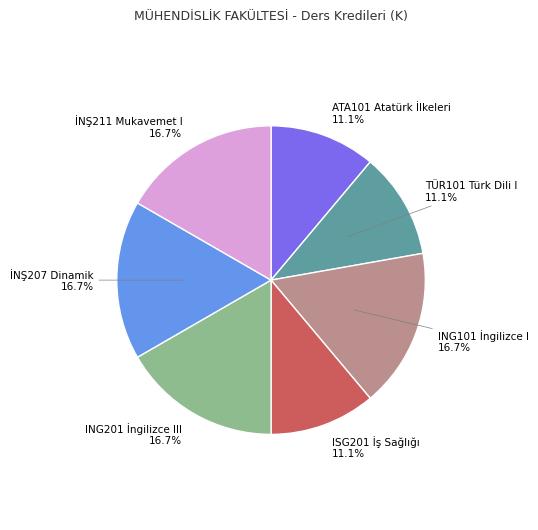

Does any single category account for the majority?

No